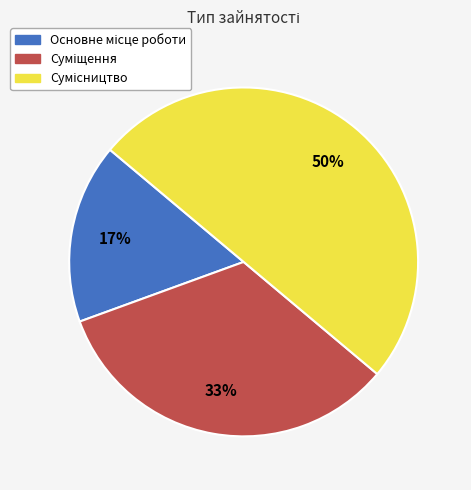

Count the number of slices in the pie.

3